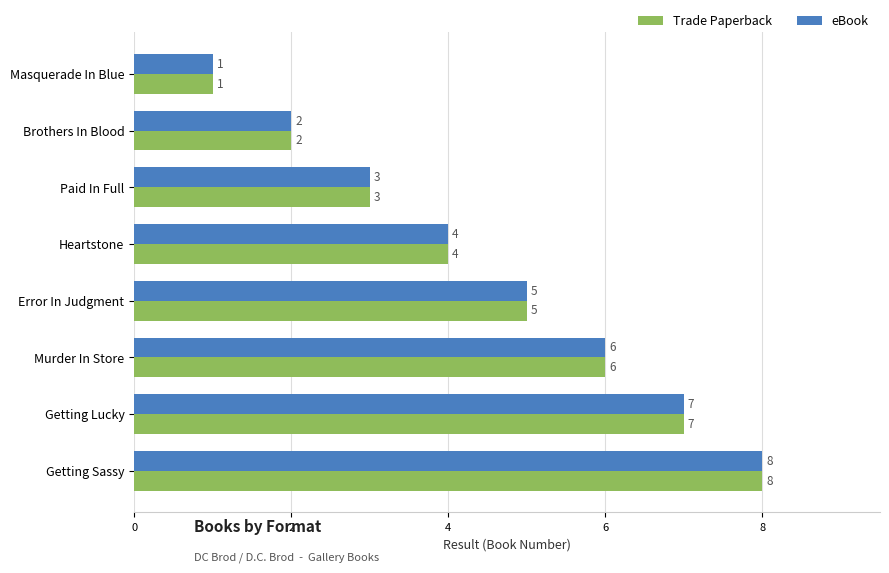

What is the highest value of the eBook series?

8